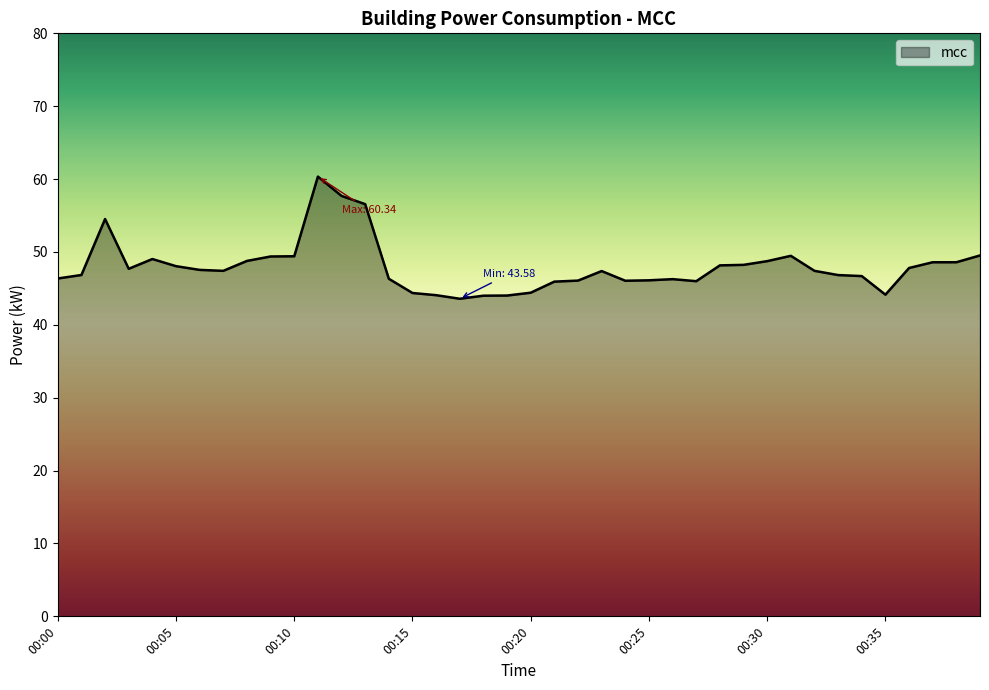

What is the difference between the maximum and minimum values?

16.8